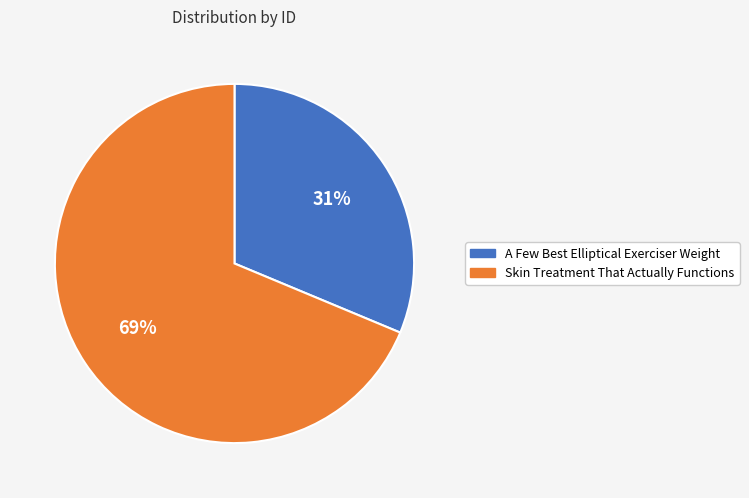

To the nearest percent, what portion does Skin Treatment That Actually Functions represent?

69%